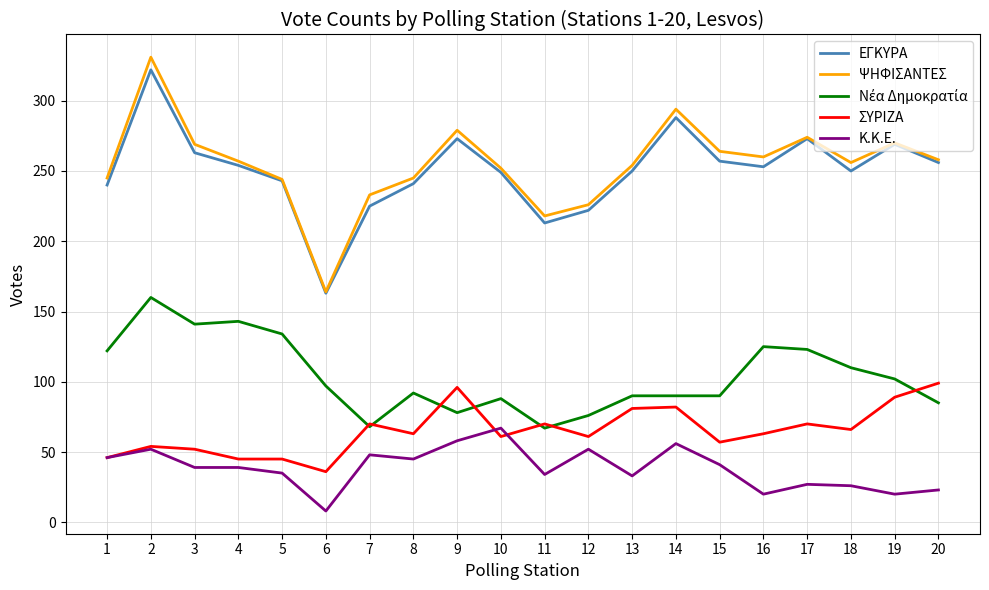

The value of ΕΓΚΥΡΑ at 10 is 249. True or false?

True